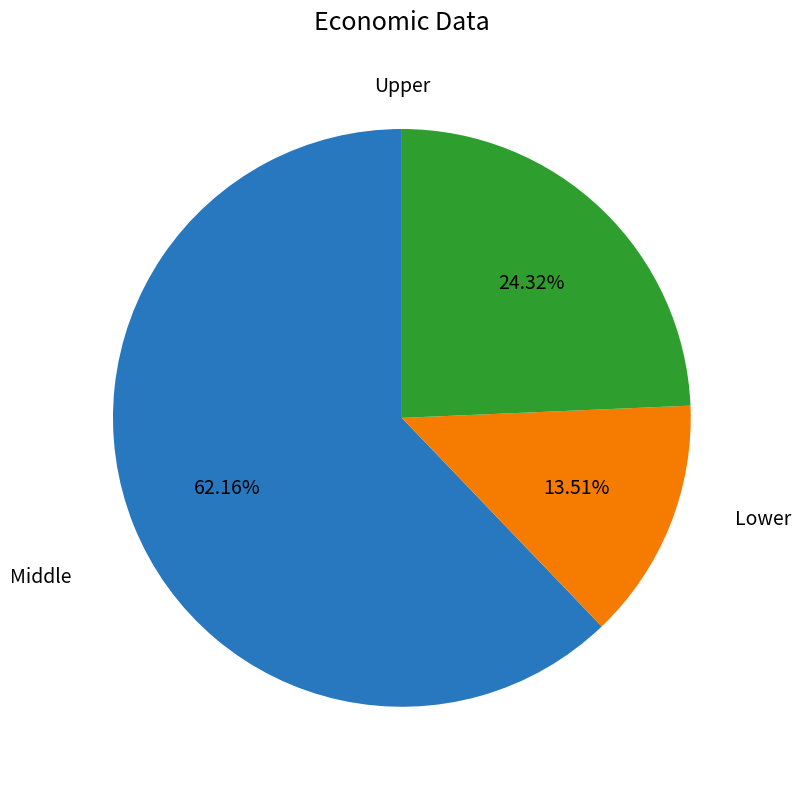

To the nearest percent, what is the difference between the largest and smallest slice percentages?

49%